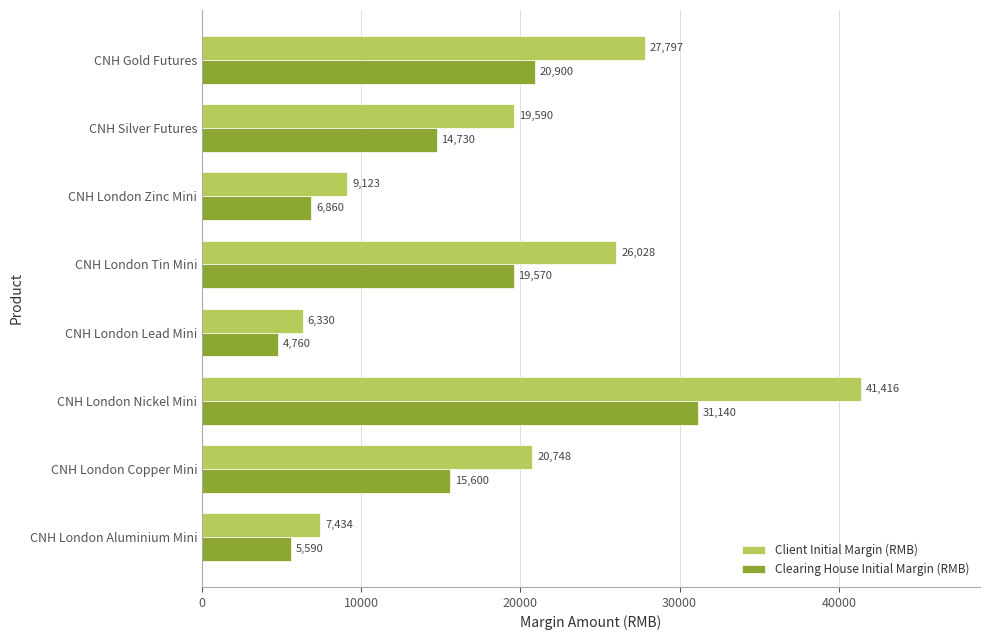

At which category is the sum across all series the highest?

CNH London Nickel Mini